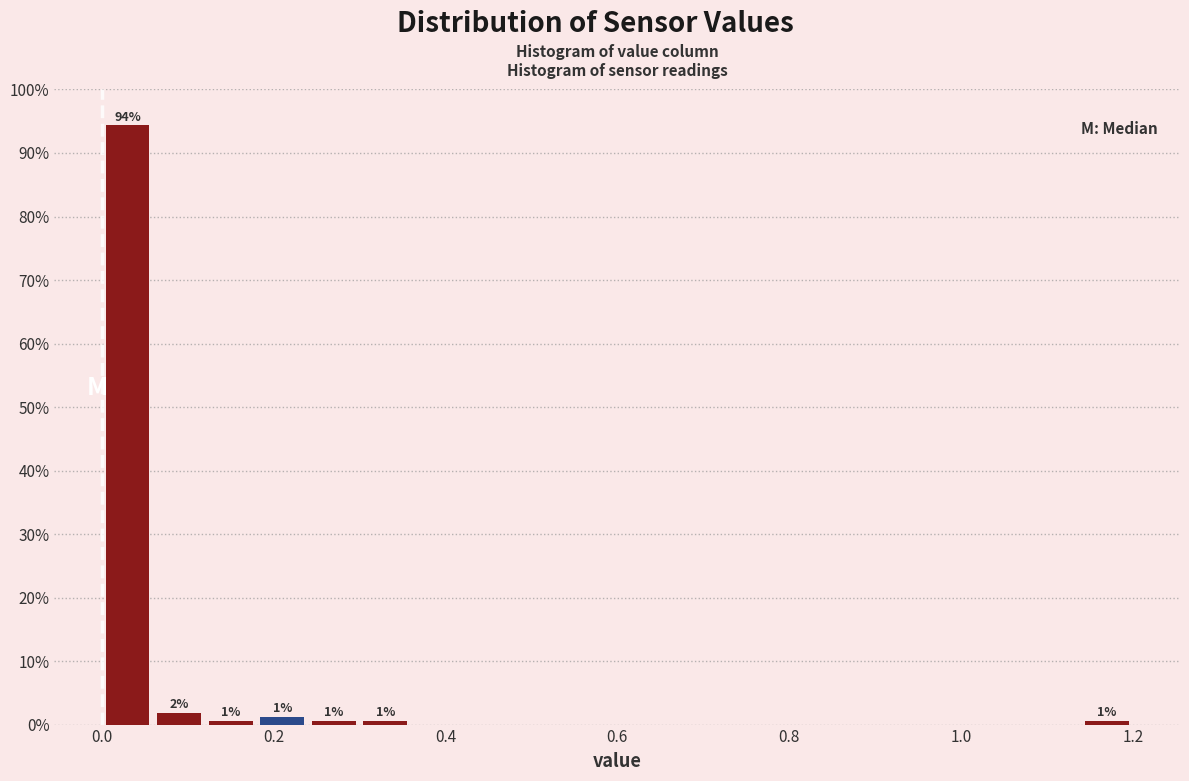

Around what value on the x-axis is the tallest bar? Give the approximate position of its centre, as read against the axis.

0.04